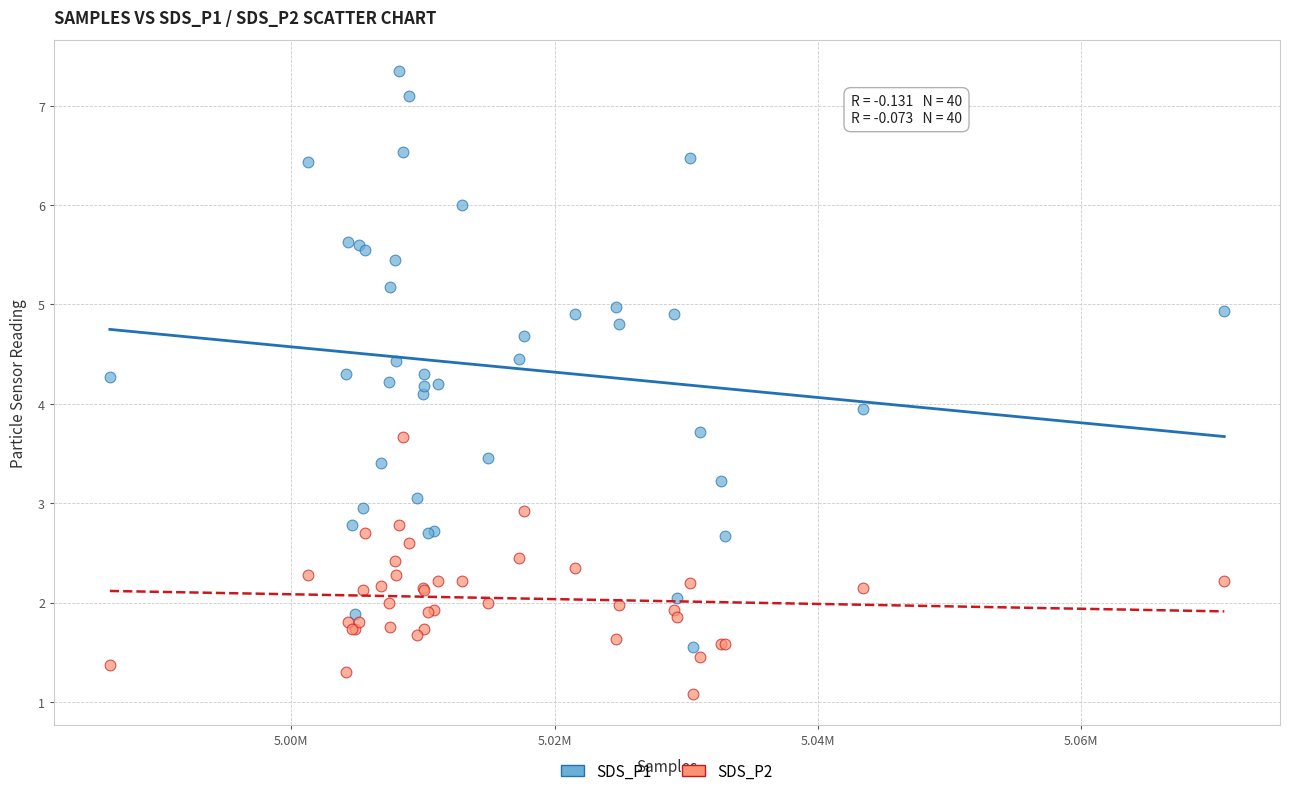

Which series reaches the maximum Y coordinate?

SDS_P1